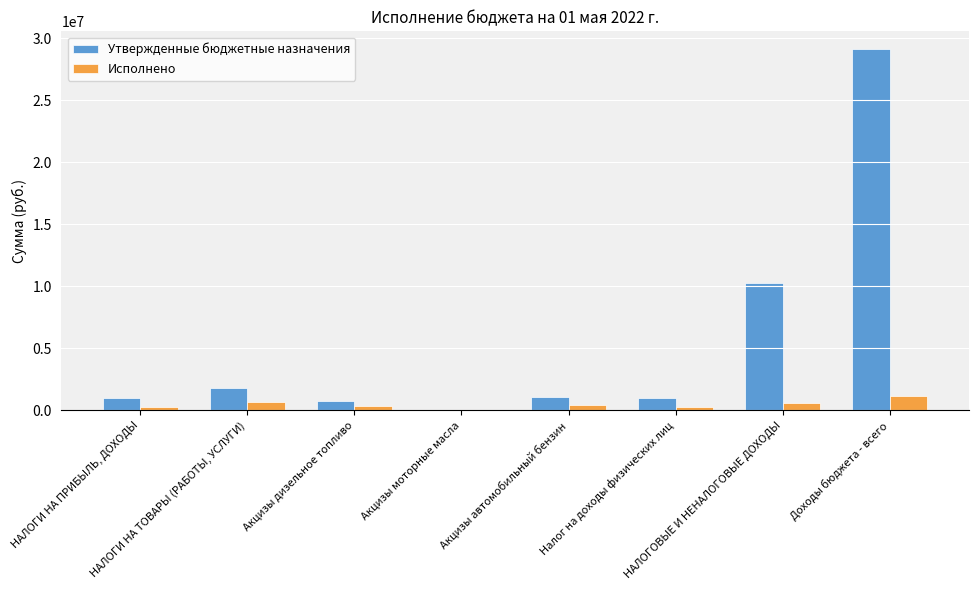

Which series has the largest range (max minus min)?

Утвержденные бюджетные назначения